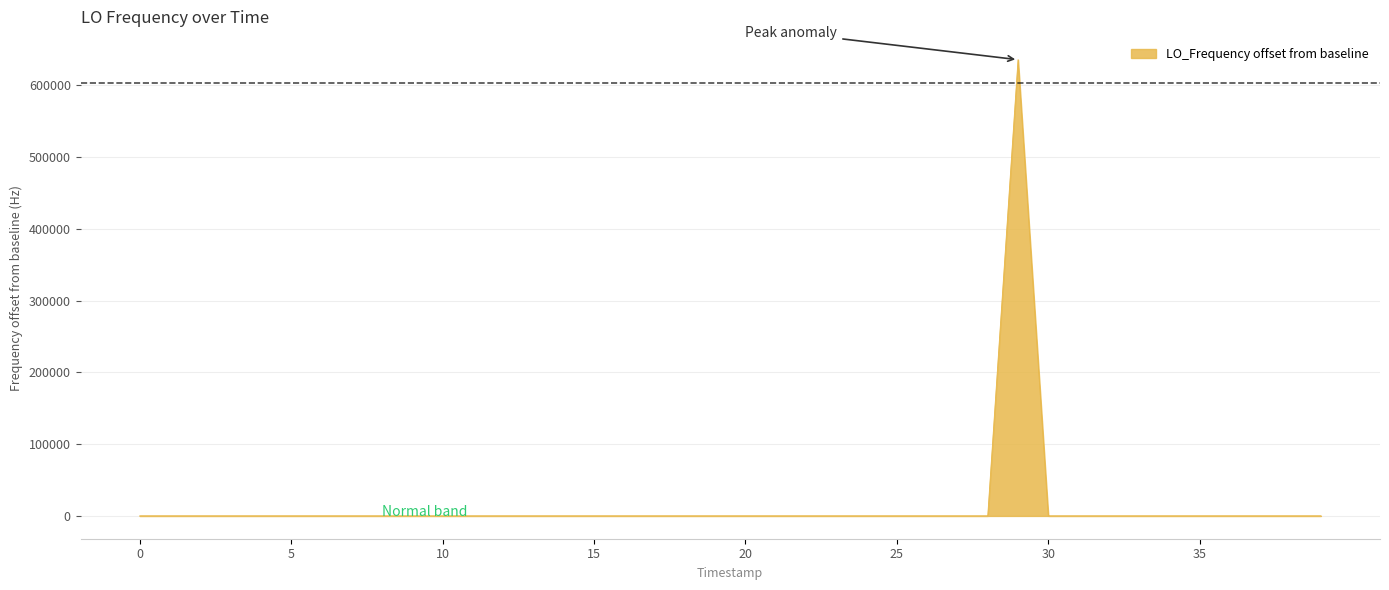

What is the greatest value displayed?

635702.6